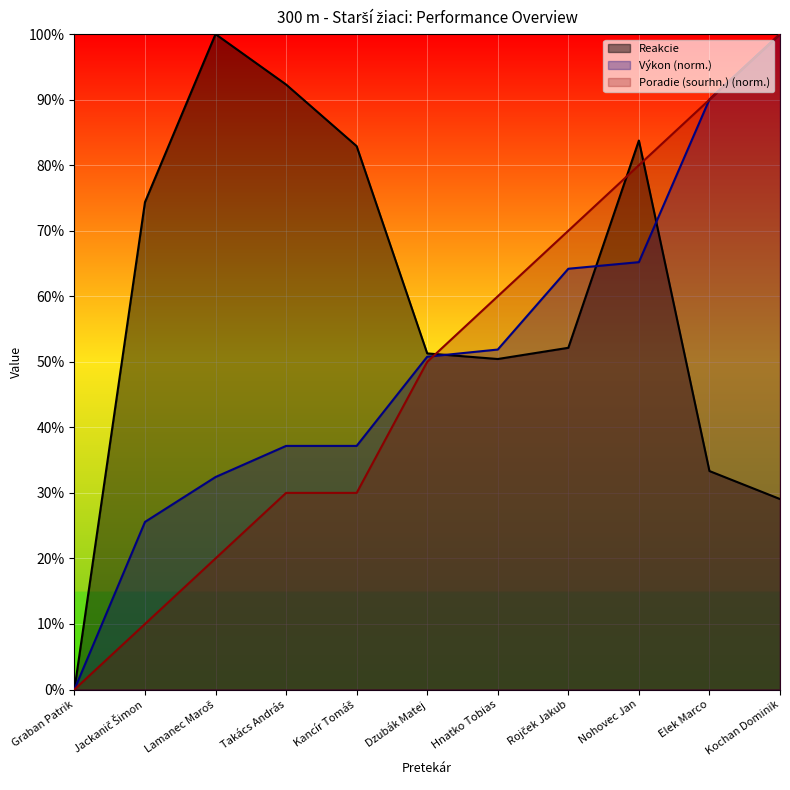

Which series has the largest range (max minus min)?

Reakcie